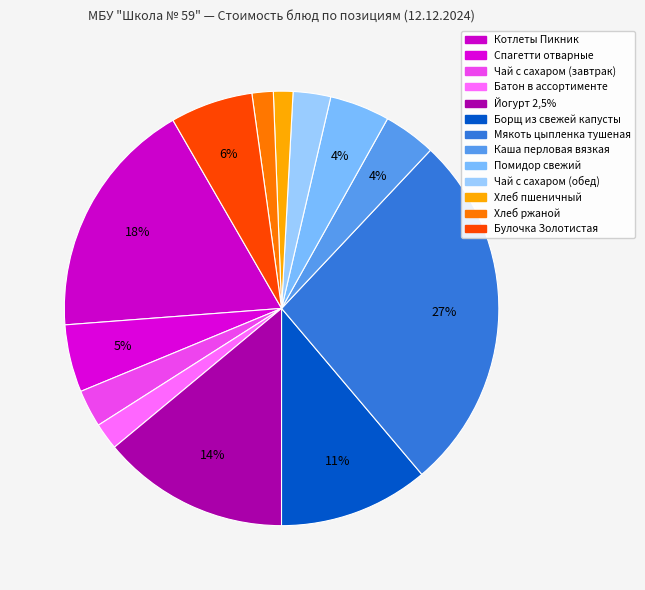

To the nearest percent, what is the combined percentage of Борщ из свежей капусты and Батон в ассортименте?

13%